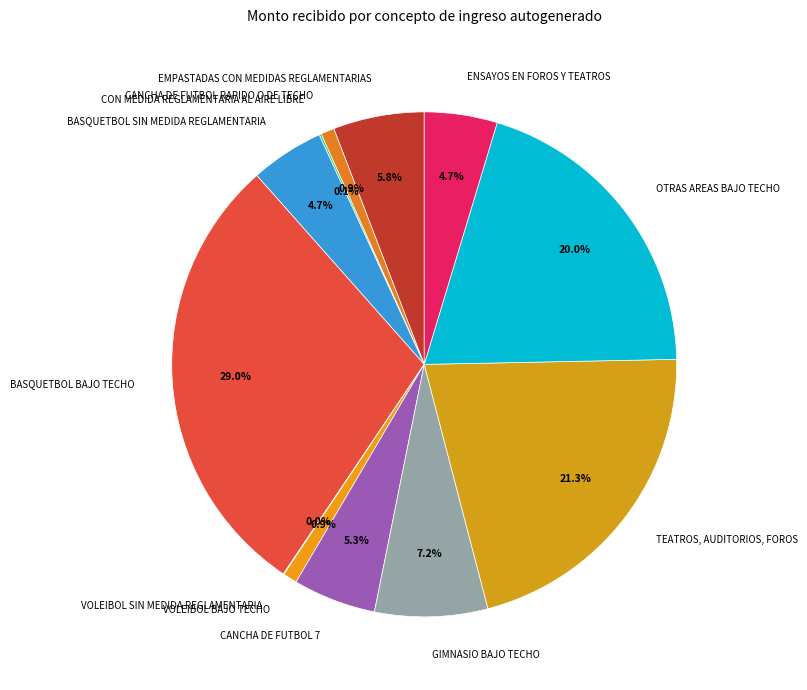

Do BASQUETBOL BAJO TECHO and CANCHA DE FUTBOL 7 together represent more than half of the pie?

No